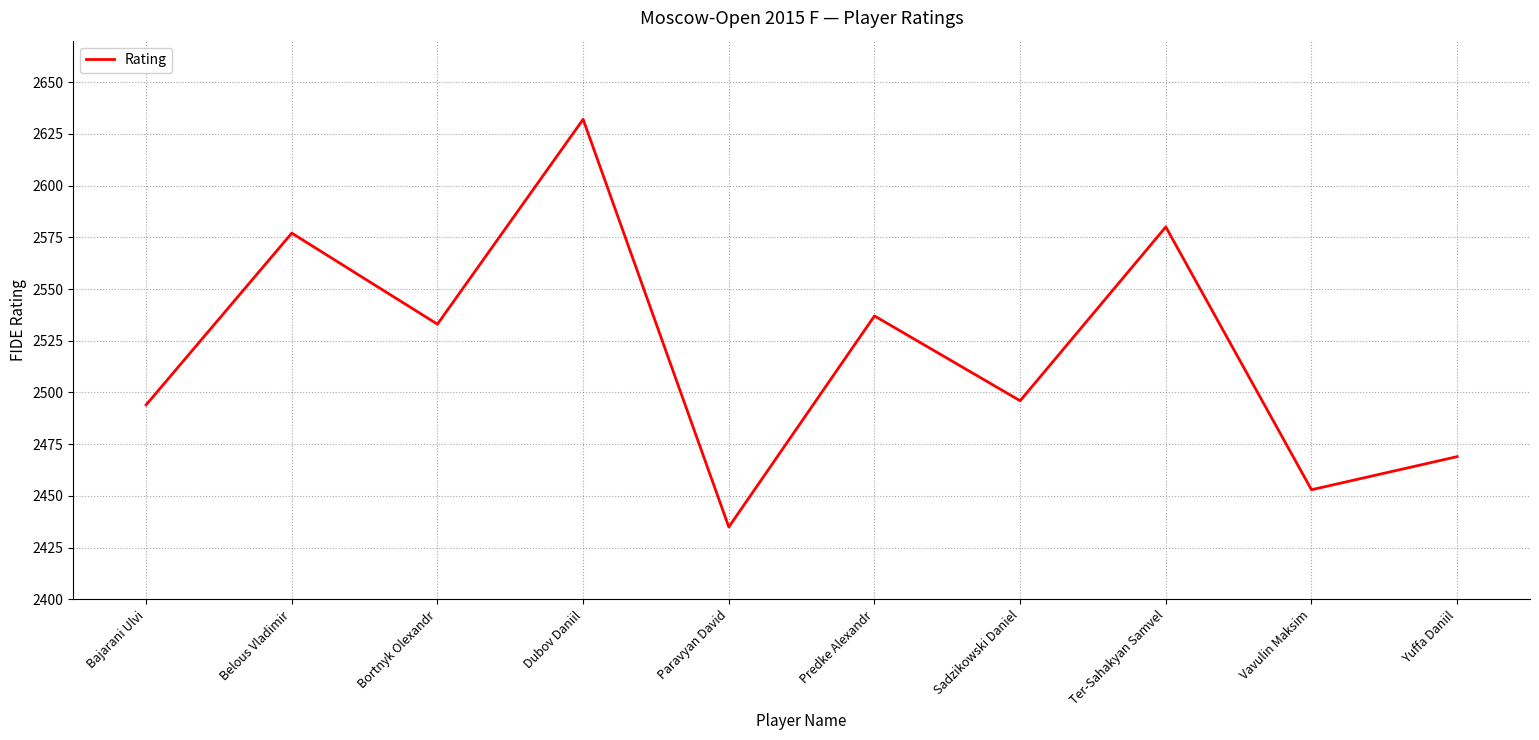

At which category does the data reach its first local peak?

Belous Vladimir